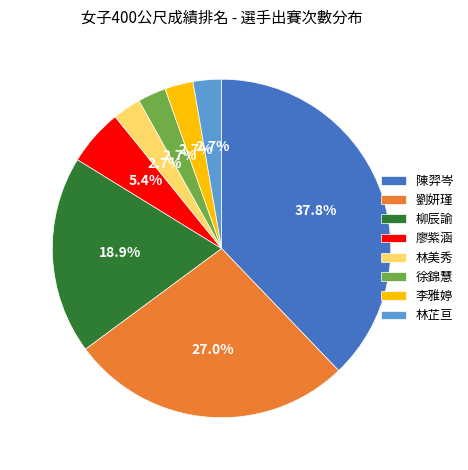

What is the ratio of the value at 柳辰諭 to the value at 李雅婷?

7.0